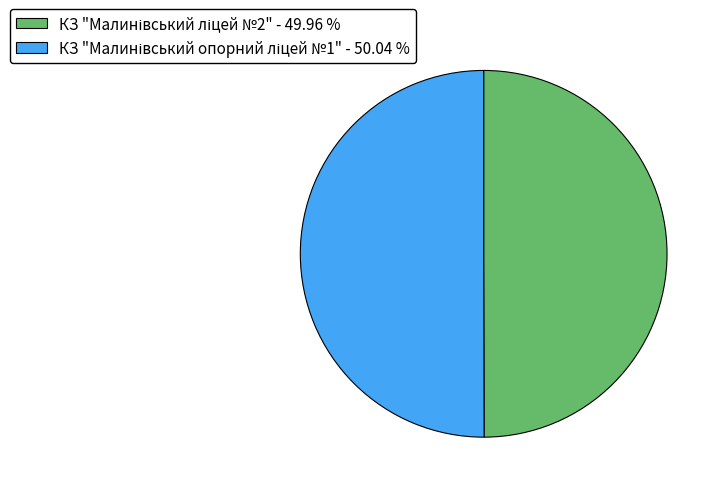

Between КЗ "Малинівський опорний ліцей №1" and КЗ "Малинівський ліцей №2", which is larger?

КЗ "Малинівський опорний ліцей №1"